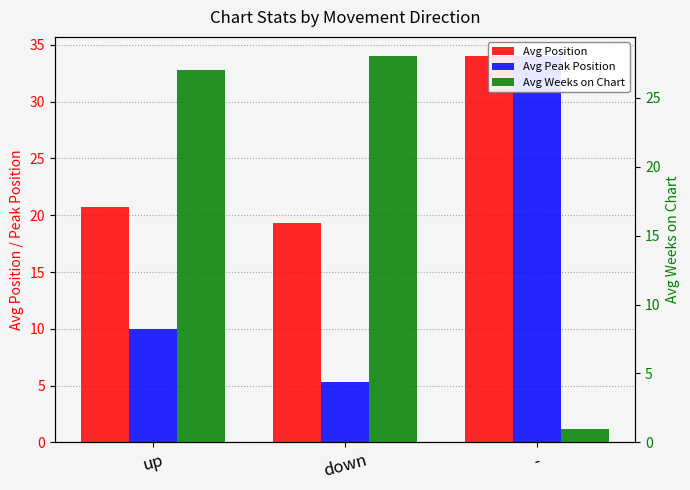

Which series changed the most between up and -?

Avg Weeks on Chart